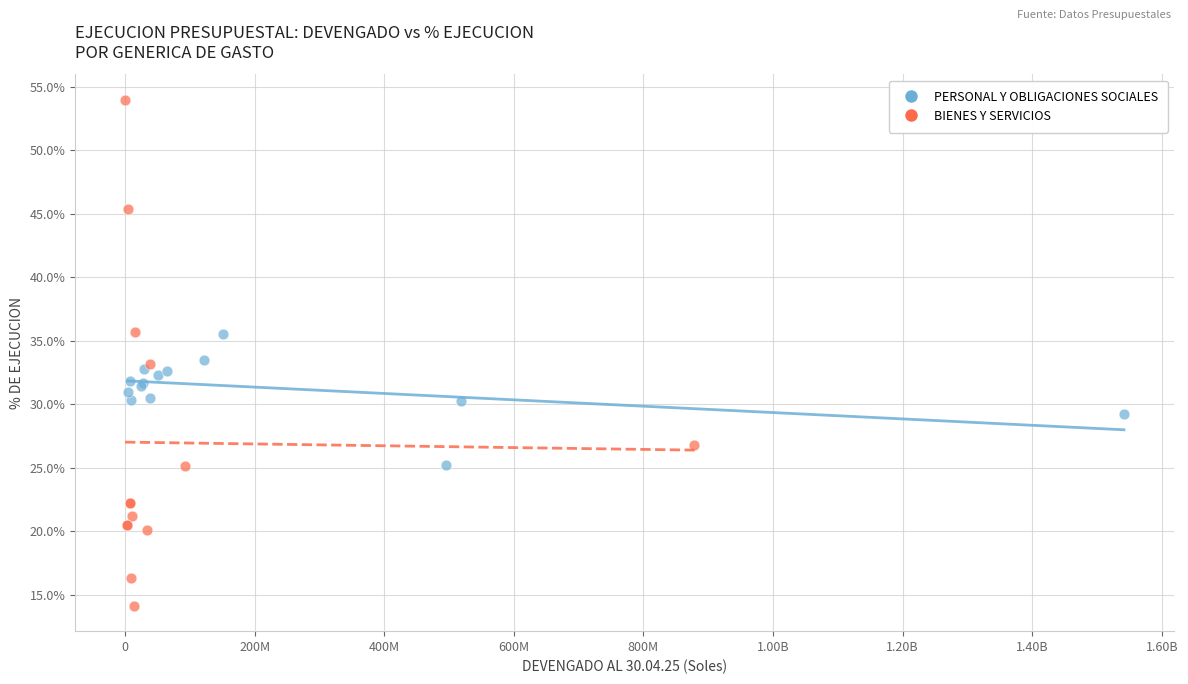

What are all the series names shown in the legend?

PERSONAL Y OBLIGACIONES SOCIALES, BIENES Y SERVICIOS